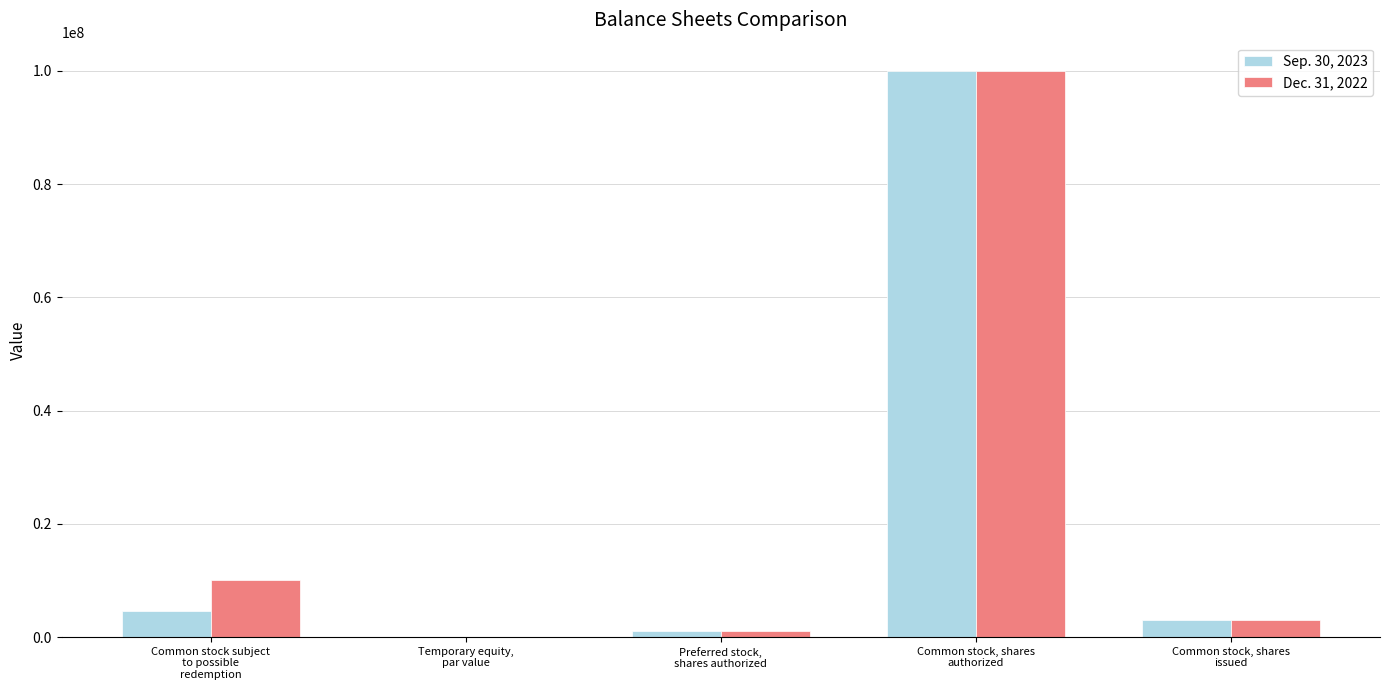

What is the sum of all Sep. 30, 2023 values?

108513489.8